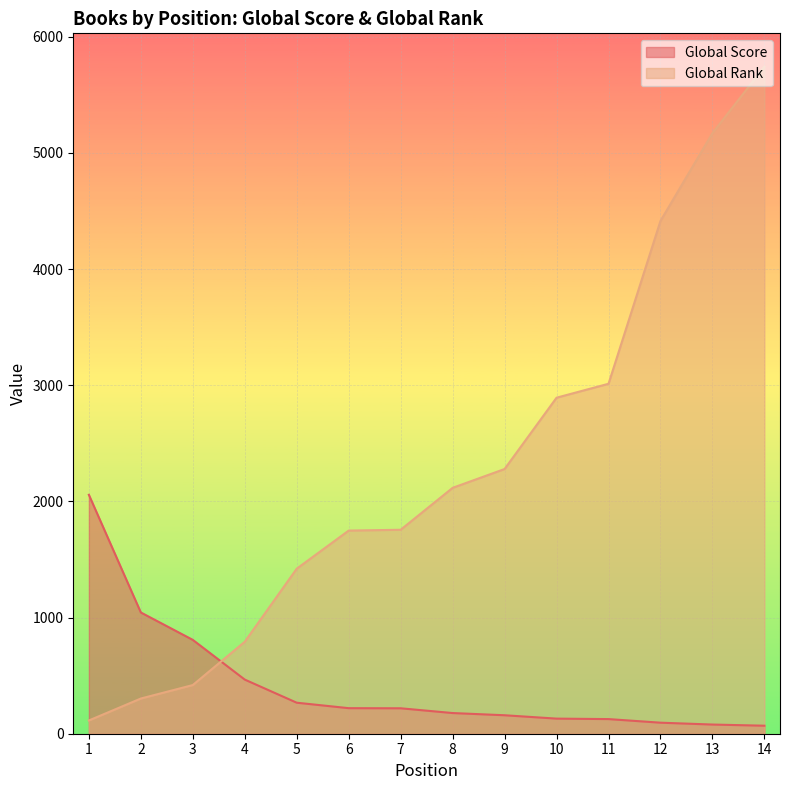

Between which two adjacent categories do Global Rank and Global Score first intersect?

3 and 4